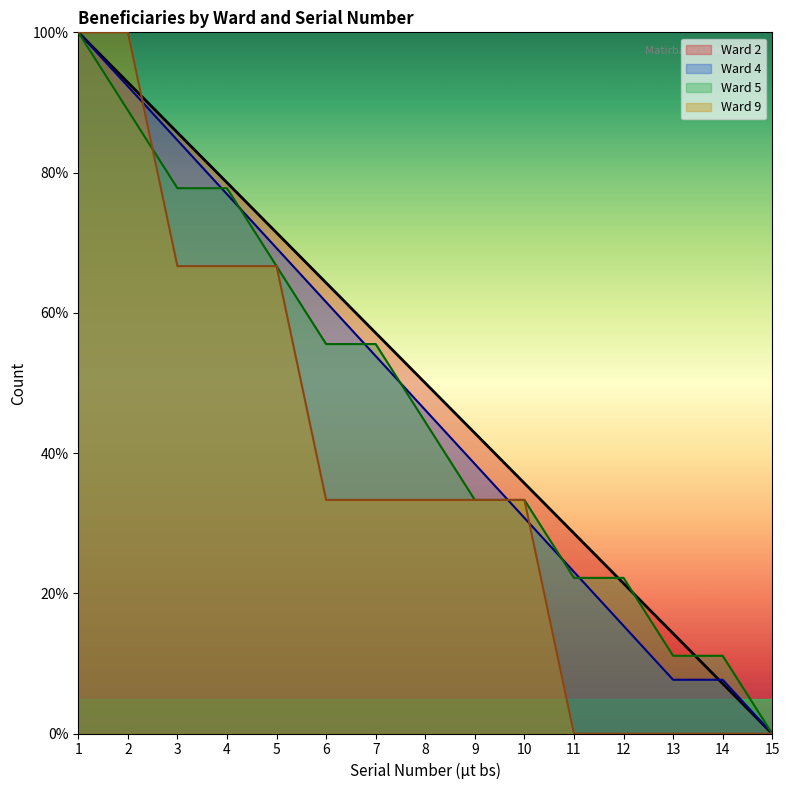

Which category has the highest value in the Ward 2 series?

1